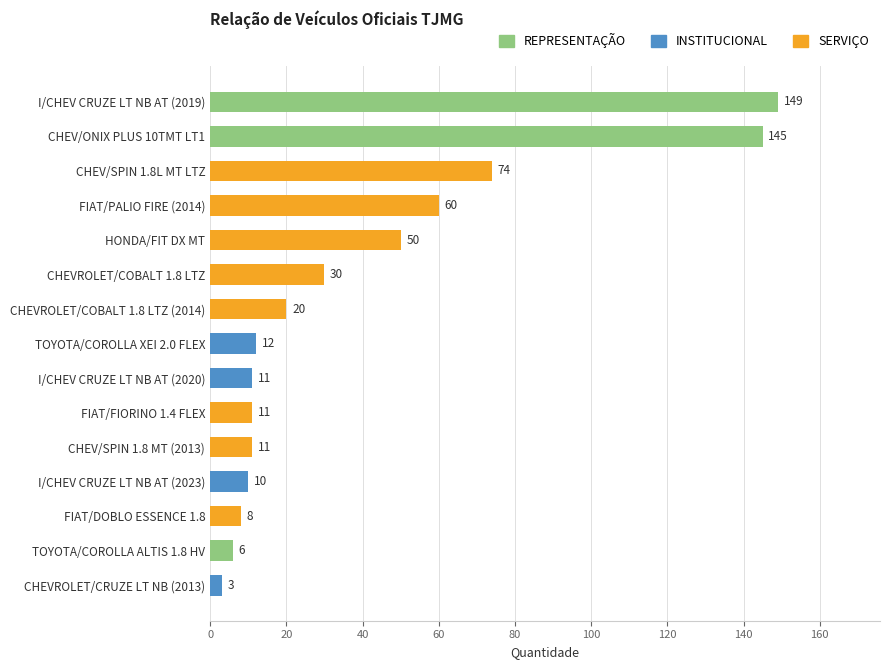

What is the sum of the values at FIAT/DOBLO ESSENCE 1.8 and CHEV/SPIN 1.8 MT (2013)?

19